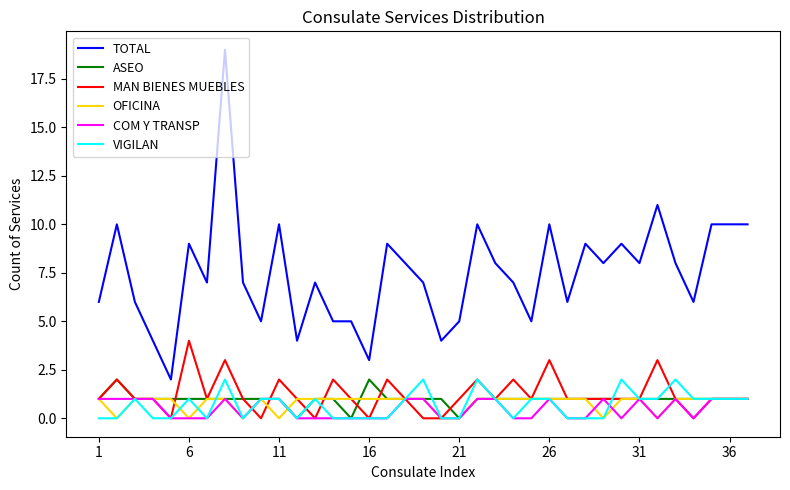

True or false: TOTAL and COM Y TRANSP cross at least once.

False